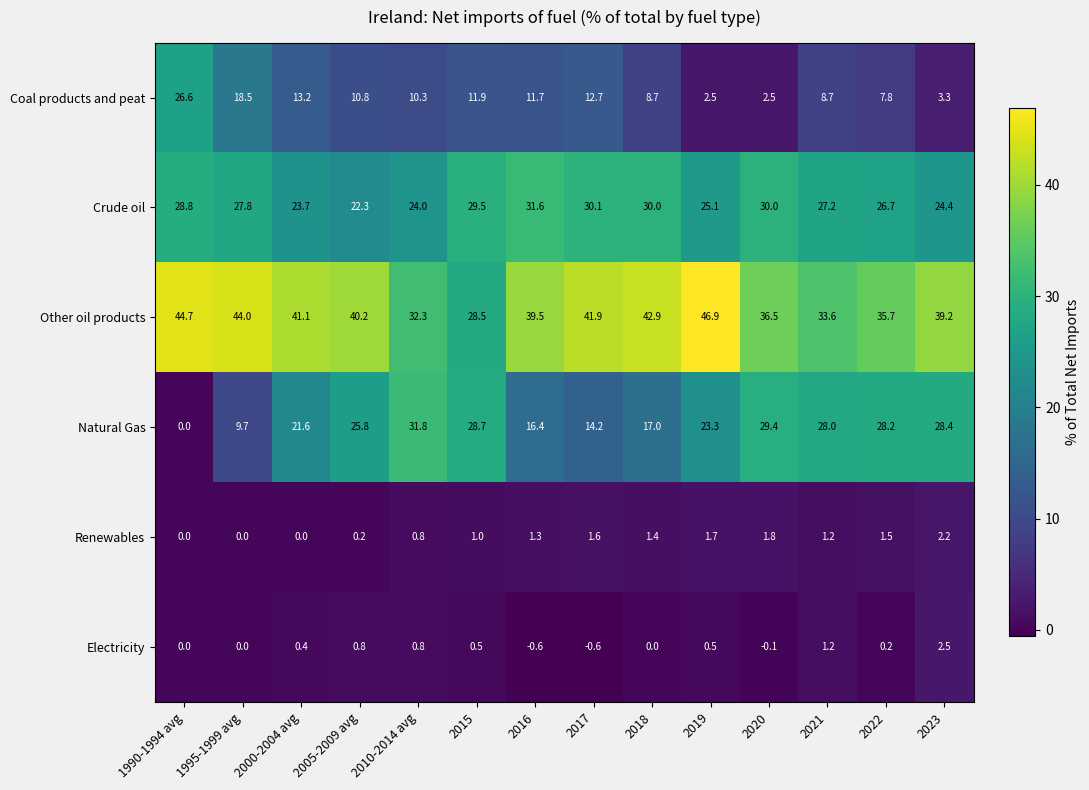

At 2017, list the series in order from smallest to largest.

Electricity, Renewables, Coal products and peat, Natural Gas, Crude oil, Other oil products